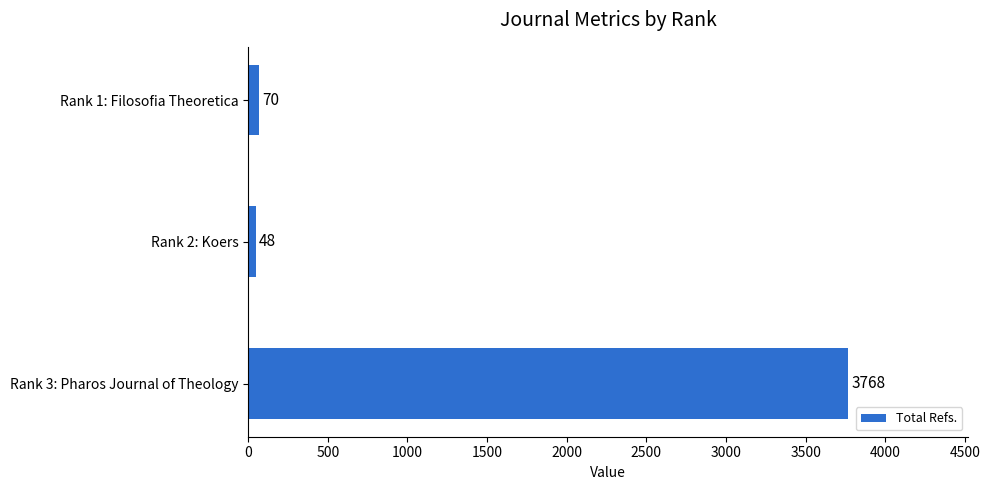

Approximately how many times larger is the value at Rank 2: Koers compared to Rank 1: Filosofia Theoretica?

0.7